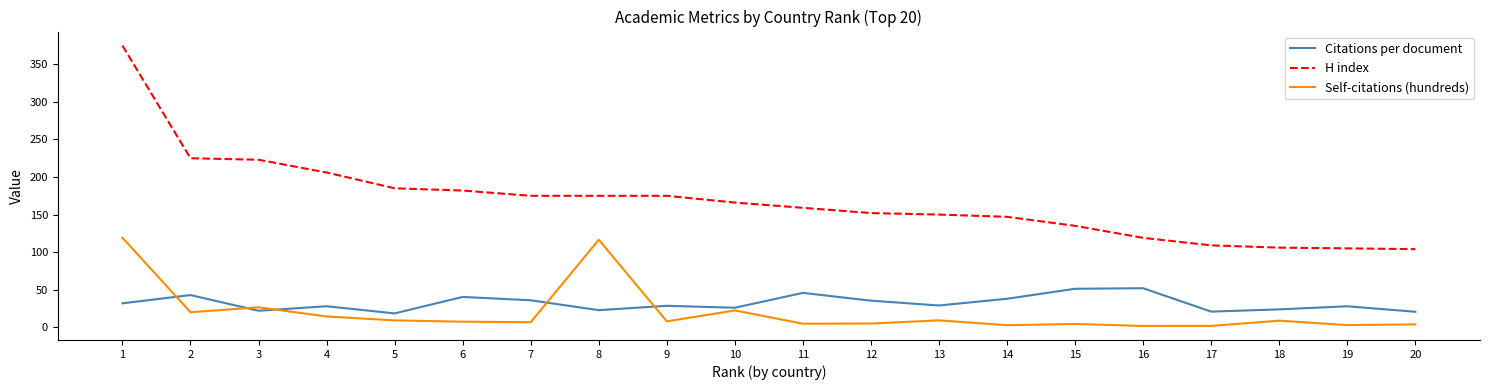

The value of H index at 19 is 105.0. True or false?

True